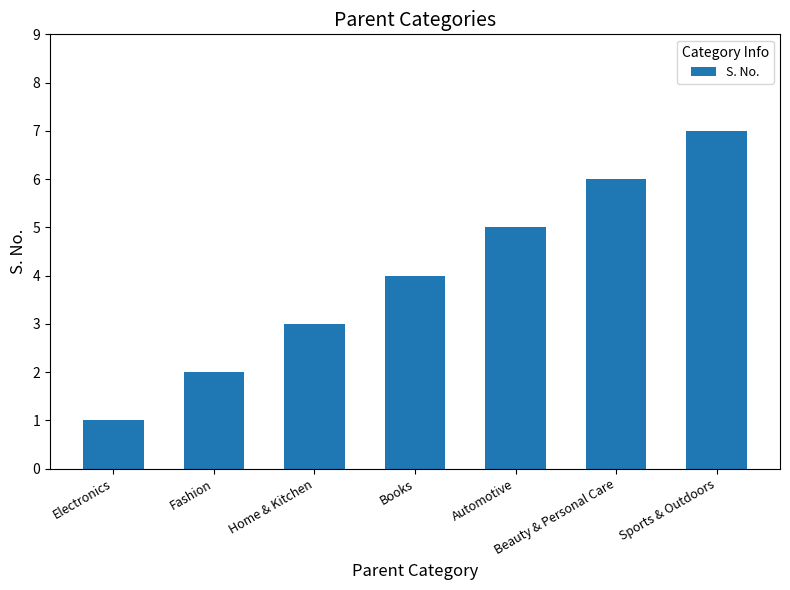

The value at Books is 7. True or false?

False